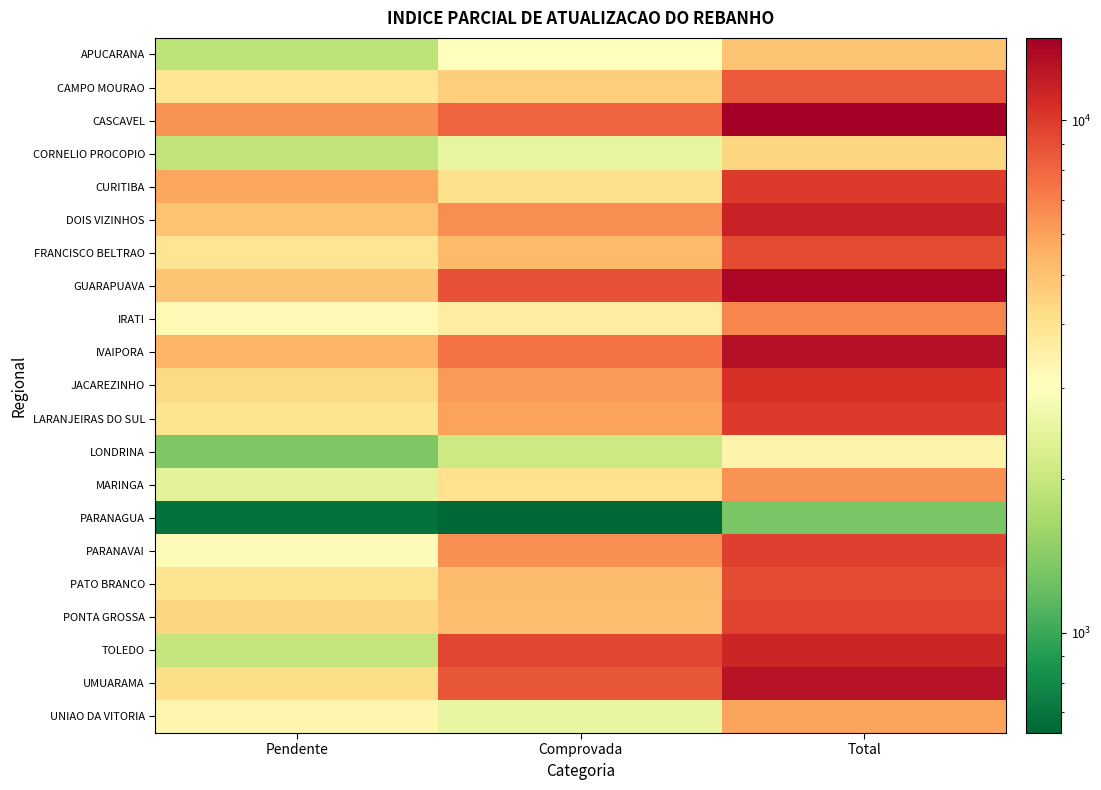

What is the total value across all series at Pendente?

76292